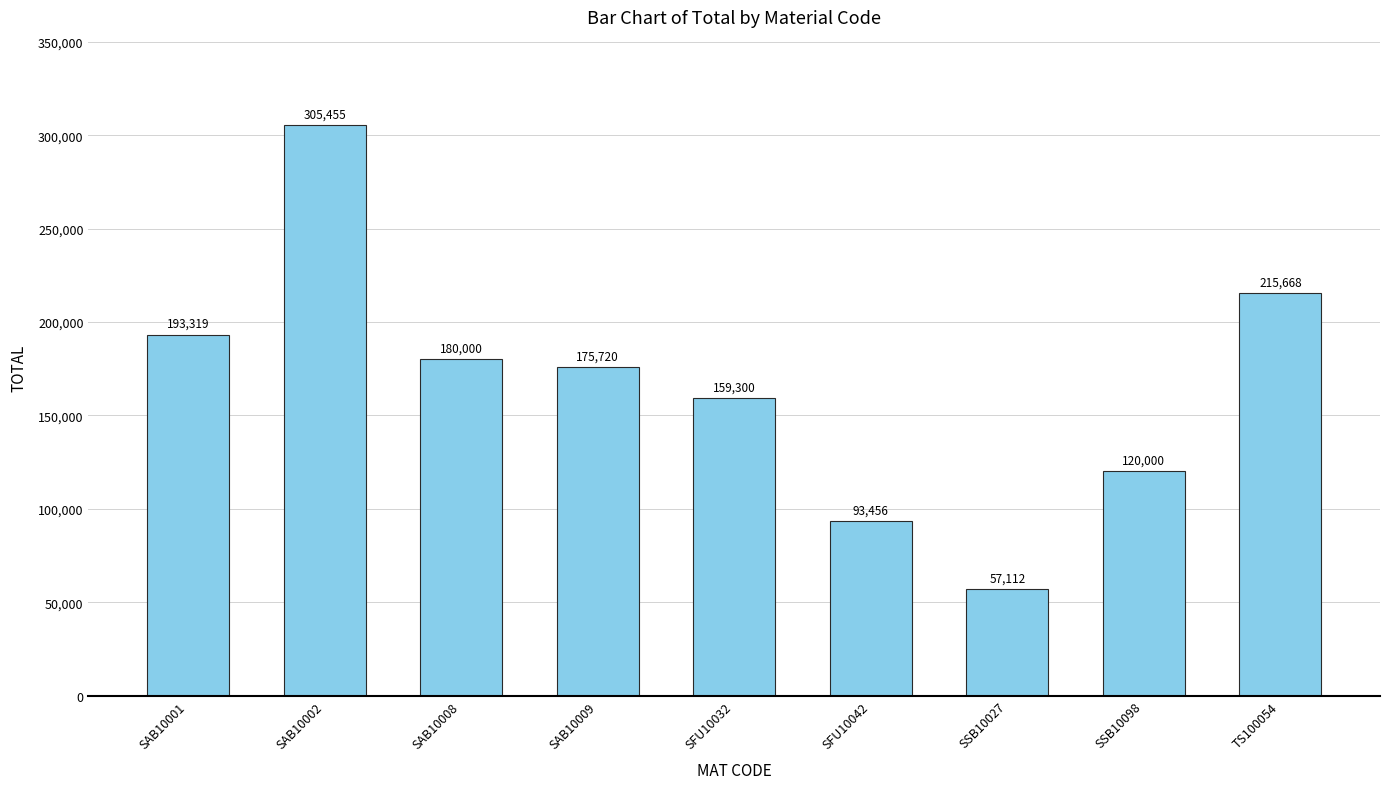

Between SAB10008 and SAB10002, which is larger?

SAB10002